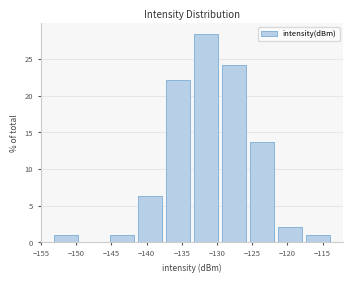

How tall is the bar that spans -137.5 to -133.5 on the x-axis? Neither the bar edges nor the heights are printed on the chart, so give them approximately, as read against the axes.

22.0